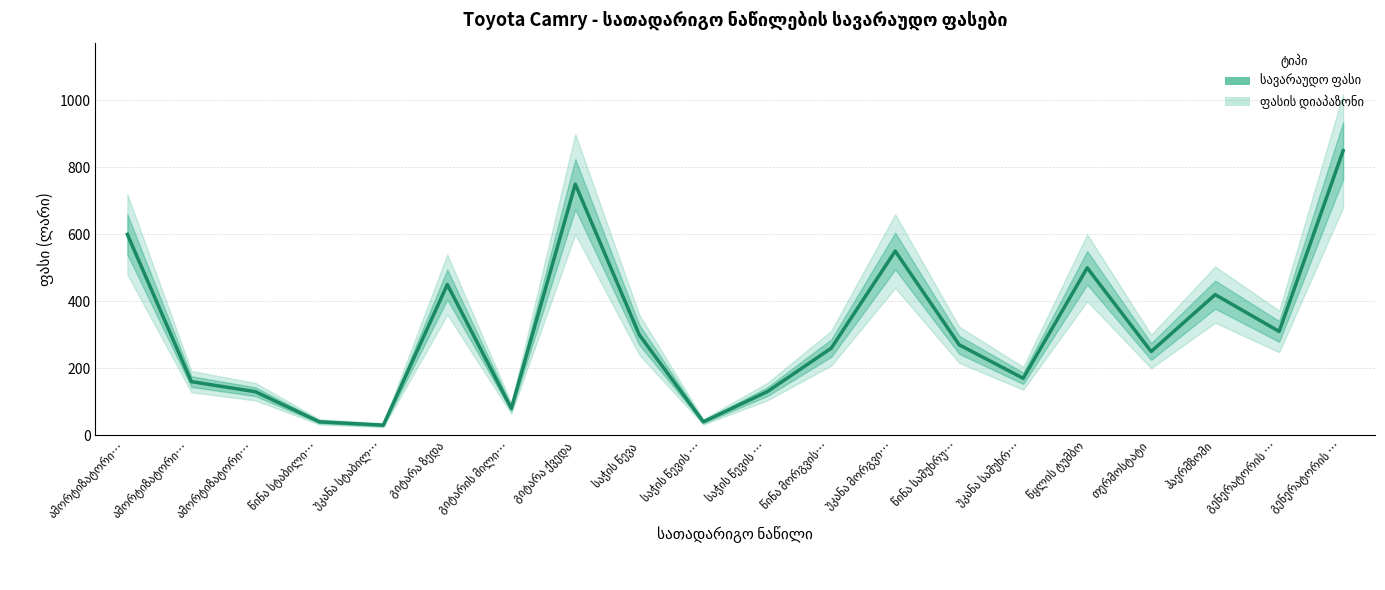

Which label corresponds to the largest value in the chart?

გენერატორის …